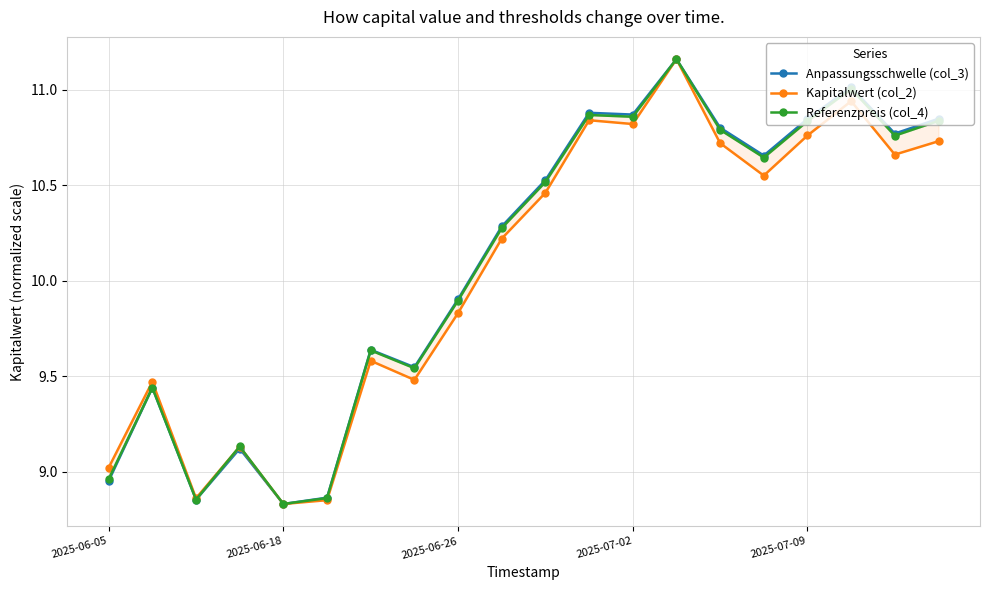

Rank the series at 11 from highest to lowest value.

Anpassungsschwelle (col_3), Referenzpreis (col_4), Kapitalwert (col_2)